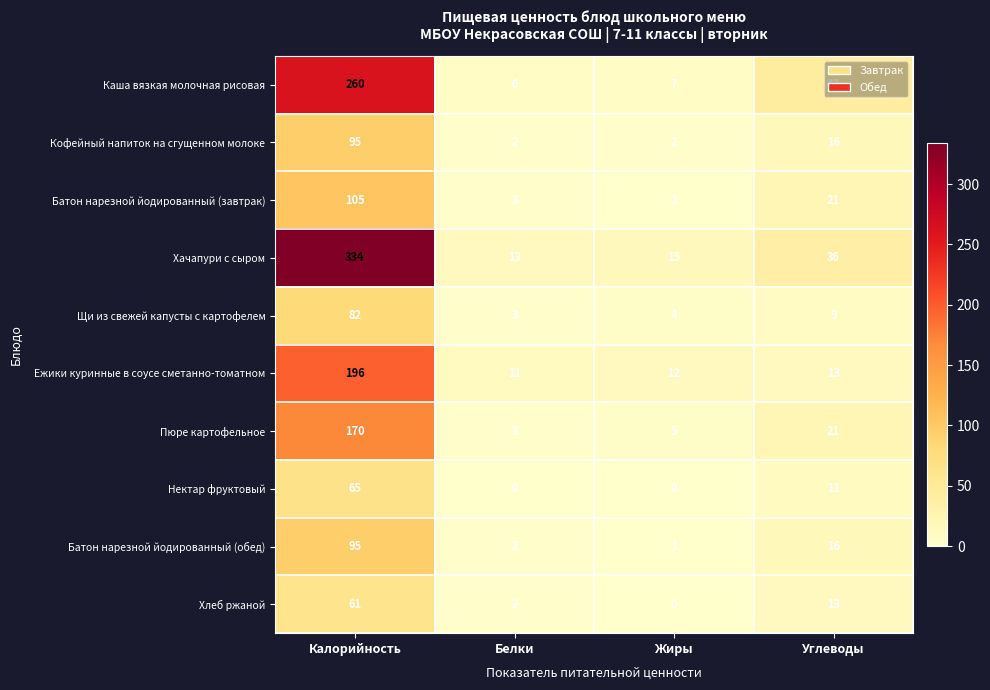

What is the sum of the Хачапури с сыром values at Калорийность and Белки?

347